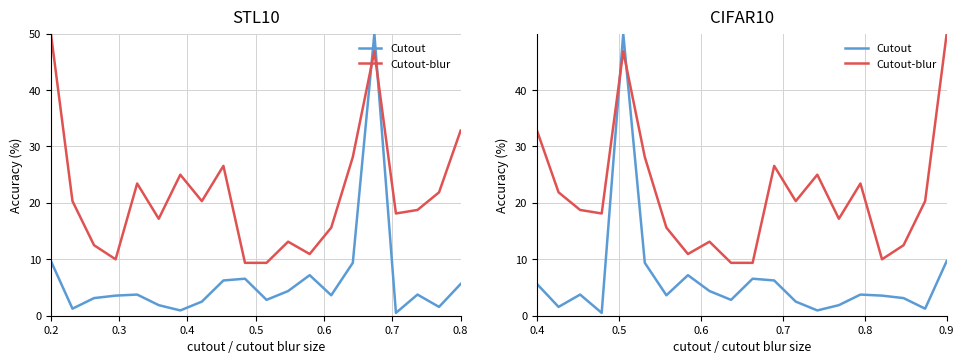

How many lines are shown in the chart?

2